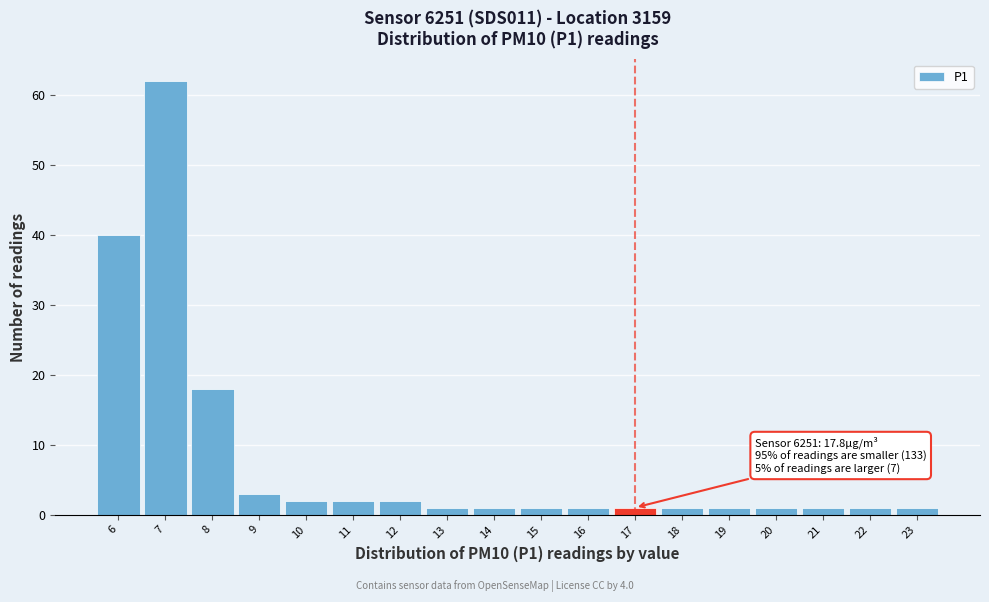

Reading left to right, what are all the values shown in this chart?

6=40	7=62	8=18	9=3	10=2	11=2	12=2	13=1	14=1	15=1	16=1	17=1	18=1	19=1	20=1	21=1	22=1	23=1